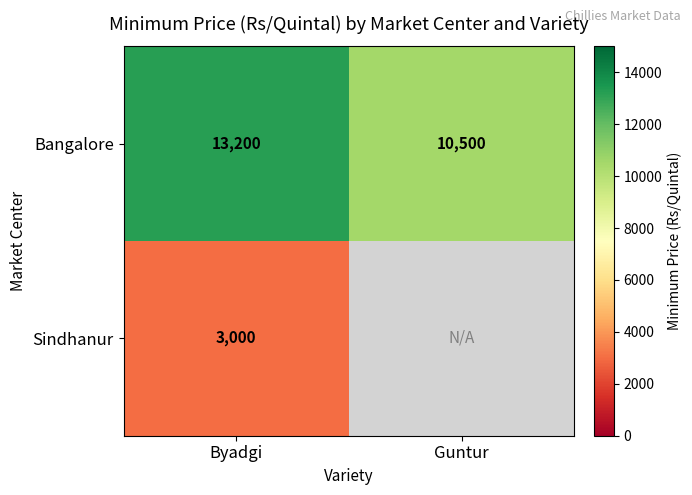

Rank the series at Byadgi from lowest to highest value.

Sindhanur, Bangalore